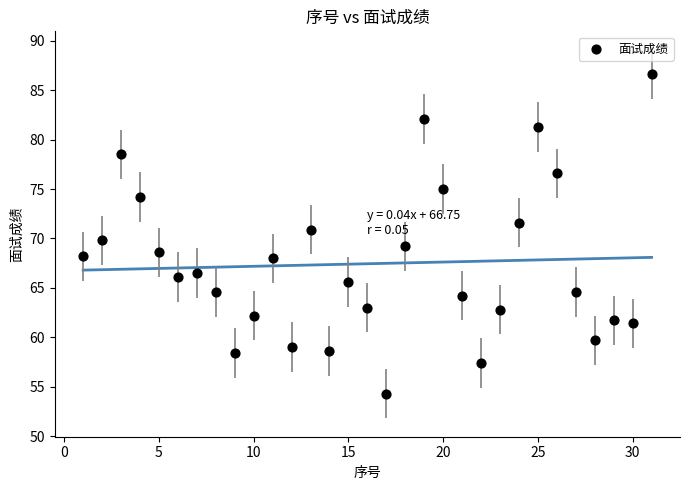

What is the range of X values (max minus min)?

30.0